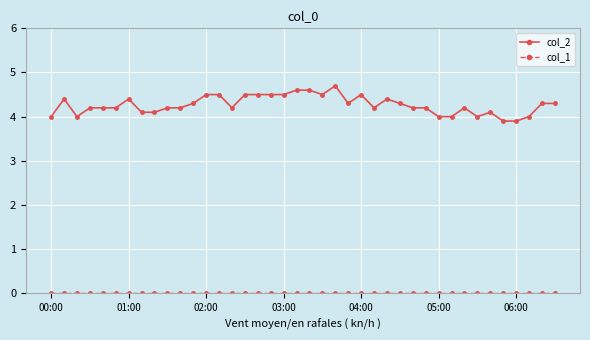

What is the value of the col_2 point at the 34th from the left?

4.0